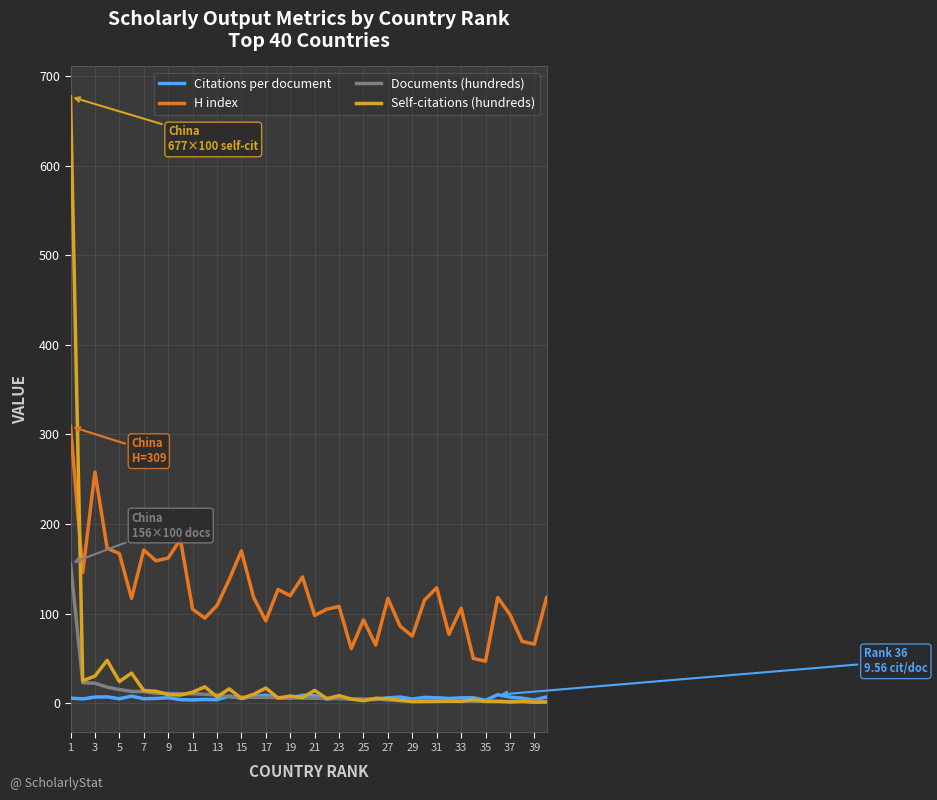

Which series has the largest total across all categories?

H index